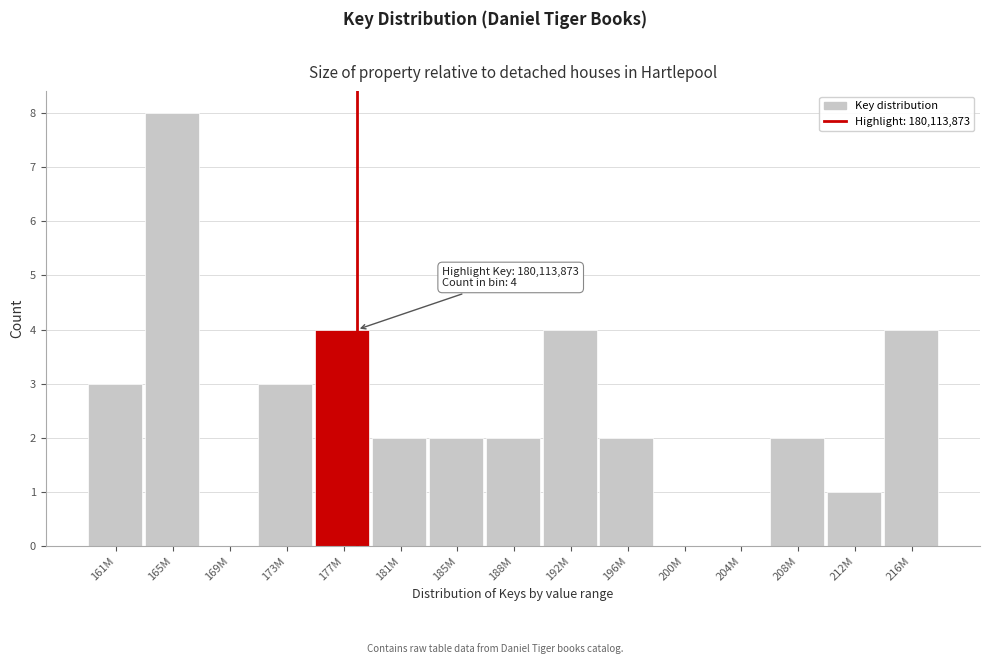

Reading left to right, transcribe all the data shown in this chart.

161M=3	165M=8	169M=0	173M=3	177M=4	181M=2	185M=2	188M=2	192M=4	196M=2	200M=0	204M=0	208M=2	212M=1	216M=4